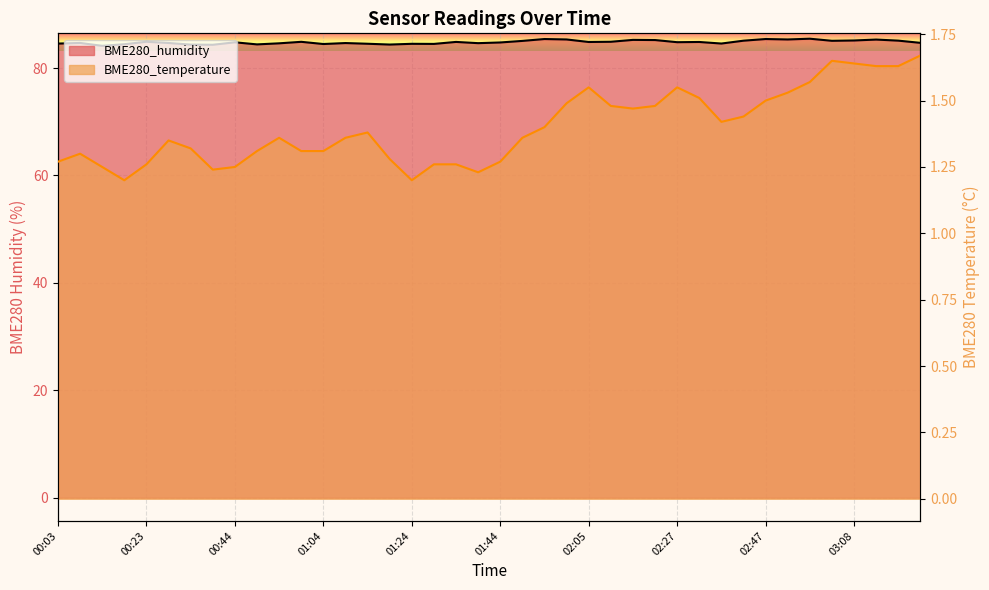

What is the average value of the BME280_temperature series?

1.4